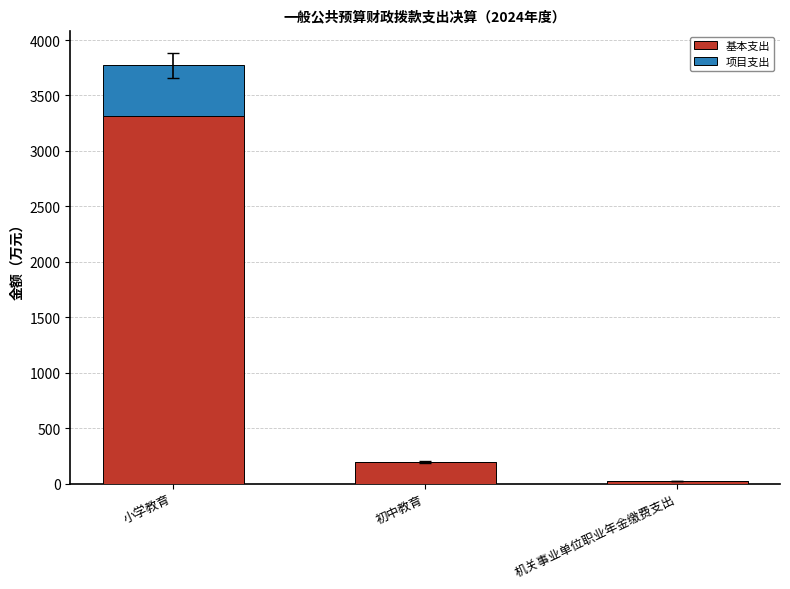

What is the sum of the 基本支出 values at 初中教育 and 小学教育?

3510.1